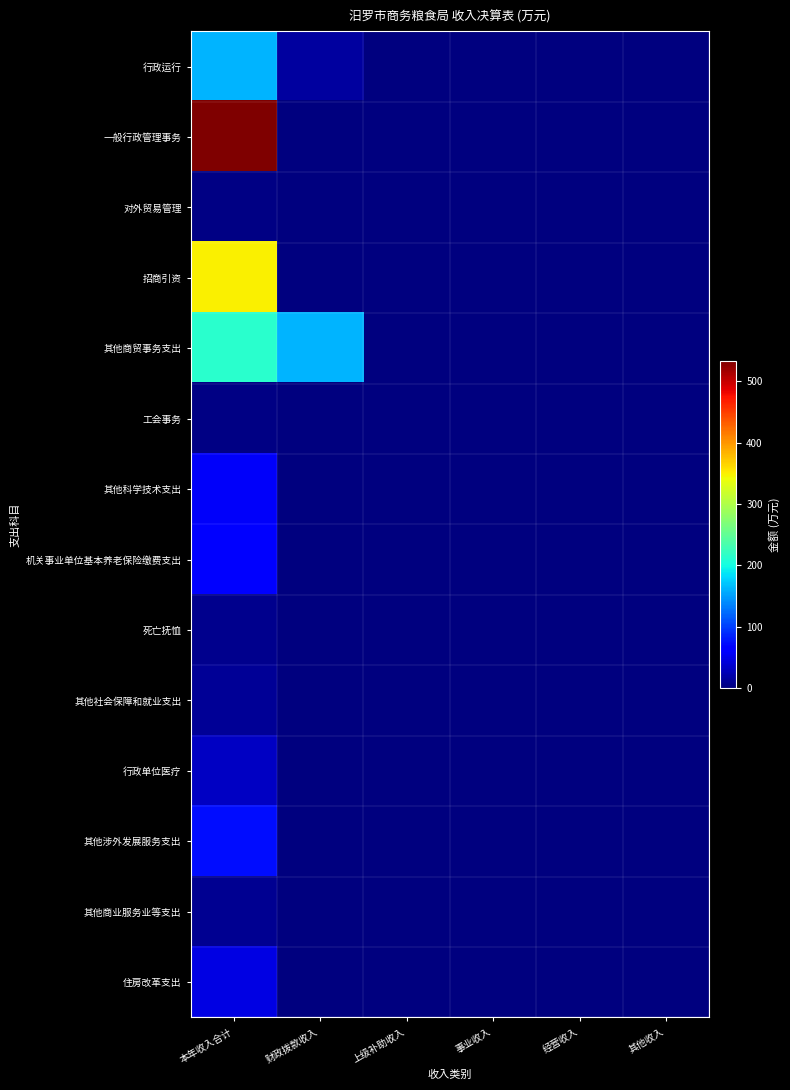

Rank the series at 上级补助收入 from lowest to highest value.

行政运行, 一般行政管理事务, 对外贸易管理, 招商引资, 其他商贸事务支出, 工会事务, 其他科学技术支出, 机关事业单位基本养老保险缴费支出, 死亡抚恤, 其他社会保障和就业支出, 行政单位医疗, 其他涉外发展服务支出, 其他商业服务业等支出, 住房改革支出